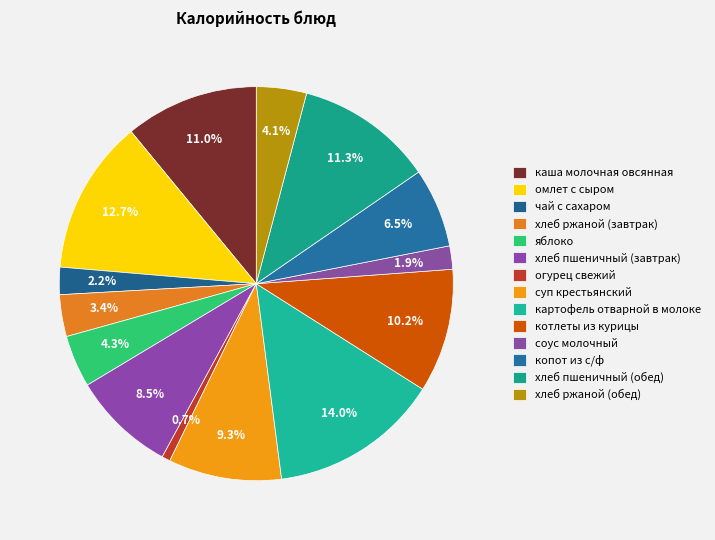

What percentage is the хлеб ржаной (обед) slice, to the nearest percent?

4%